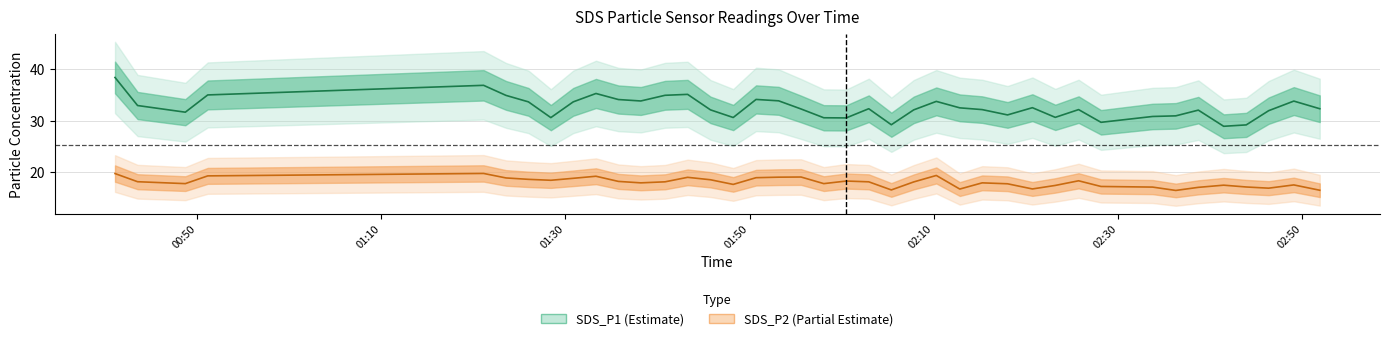

What is the sum of all SDS_P2 values?

722.4